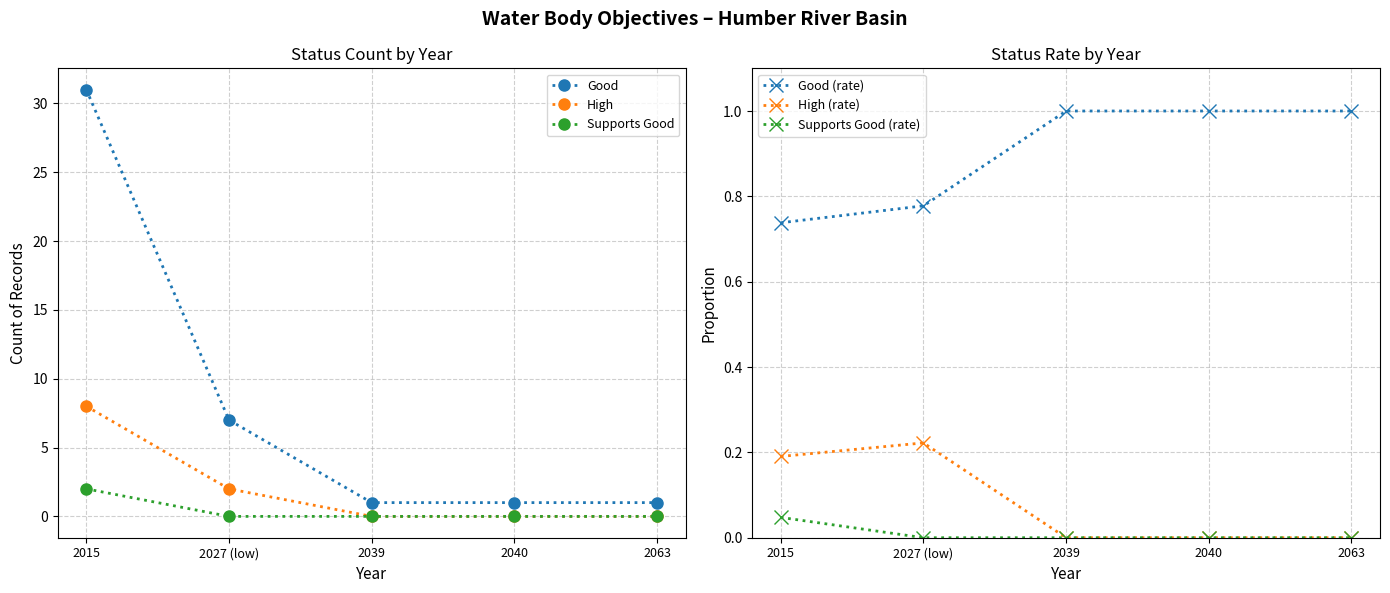

What is the label of the 3rd point from the right?

2039